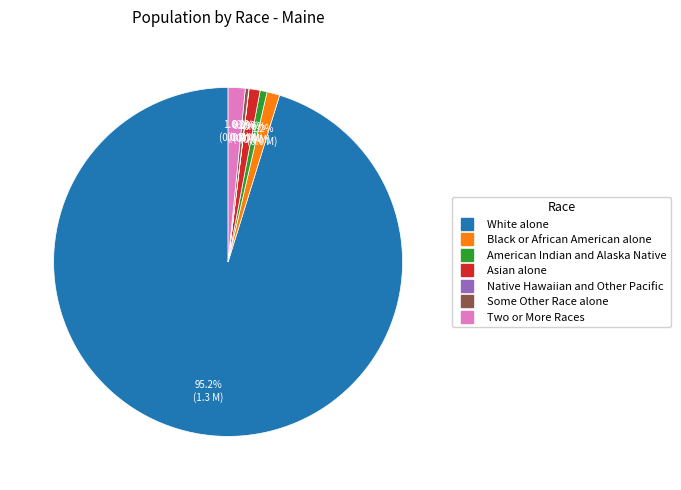

Which has a higher value, American Indian and Alaska Native or White alone?

White alone